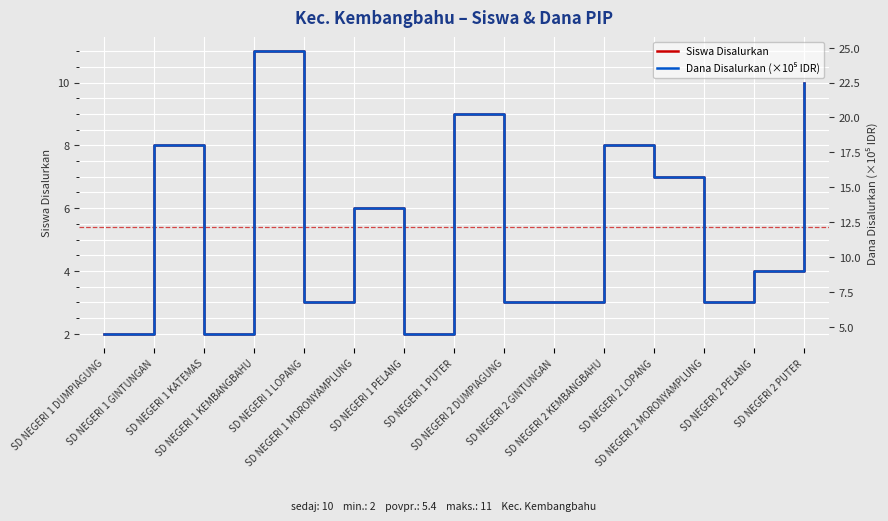

True or false: Dana Disalurkan (×10⁵ IDR) and Siswa Disalurkan cross at least once.

False